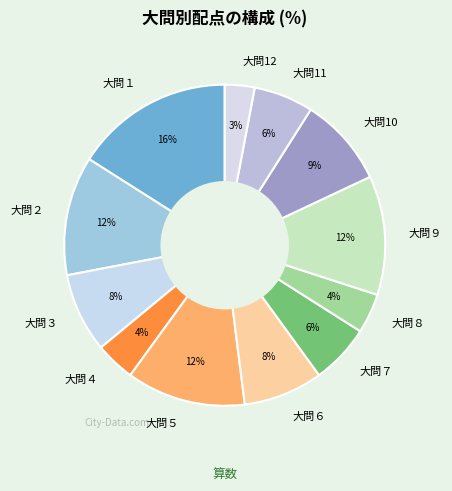

How many segments does this pie chart have?

12